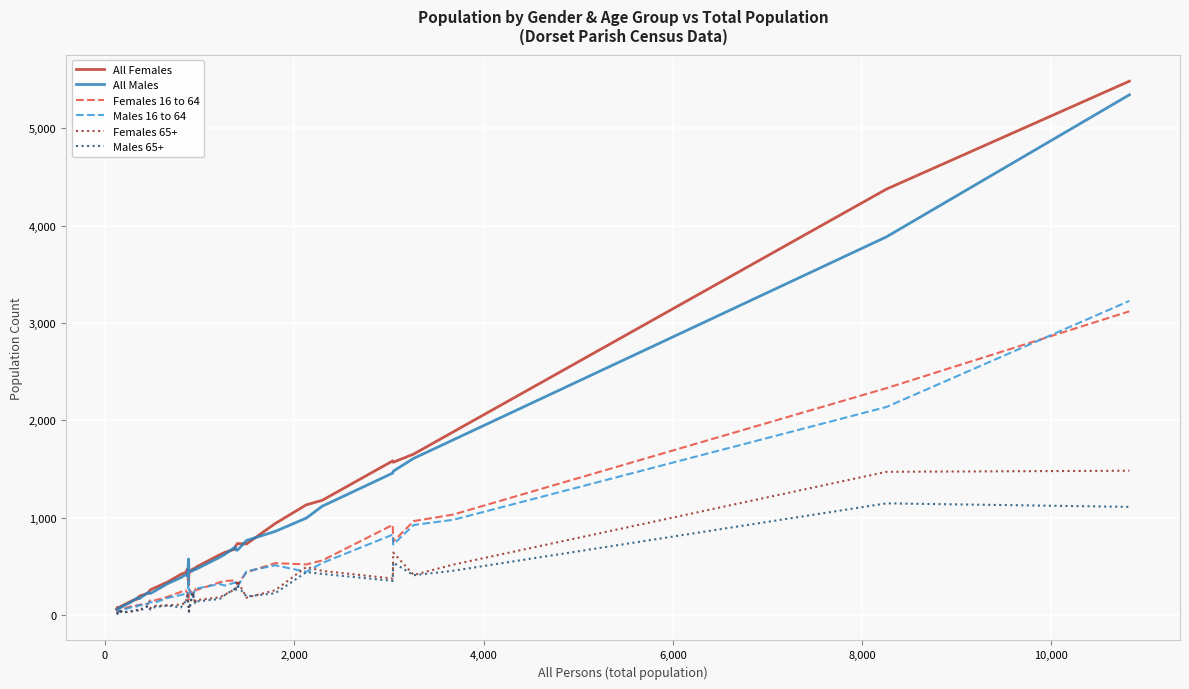

Which series has the widest spread of values?

All Females